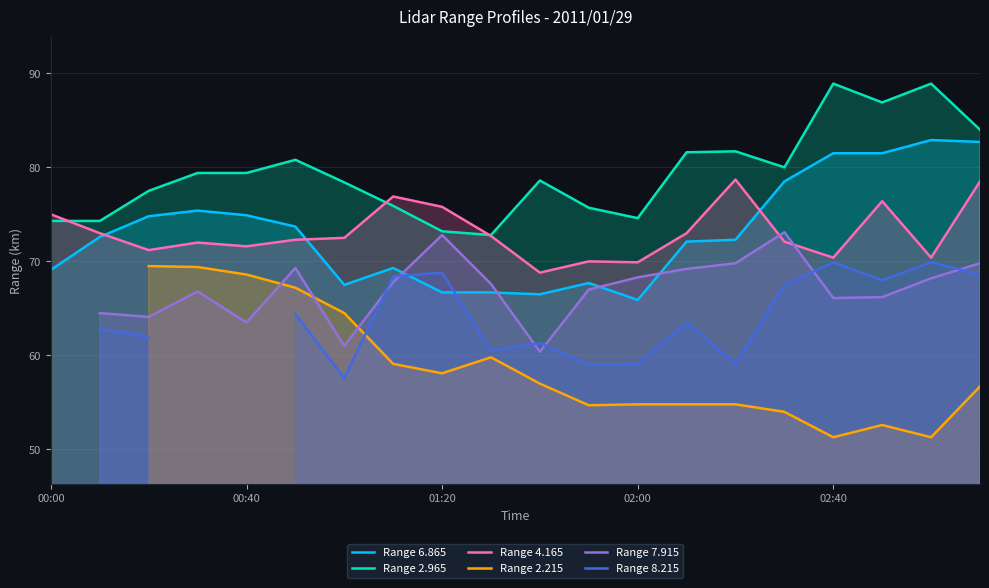

What is the highest value of the Range 2.965 series?

88.9